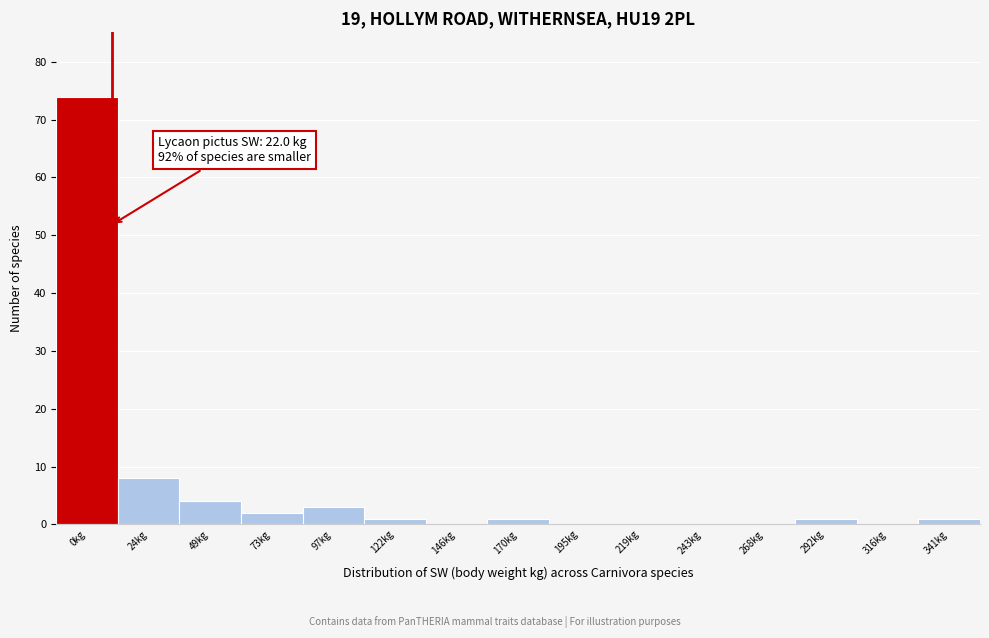

Reading left to right, what are all the values shown in this chart?

0kg=74	24kg=8	49kg=4	73kg=2	97kg=3	122kg=1	146kg=0	170kg=1	195kg=0	219kg=0	243kg=0	268kg=0	292kg=1	316kg=0	341kg=1